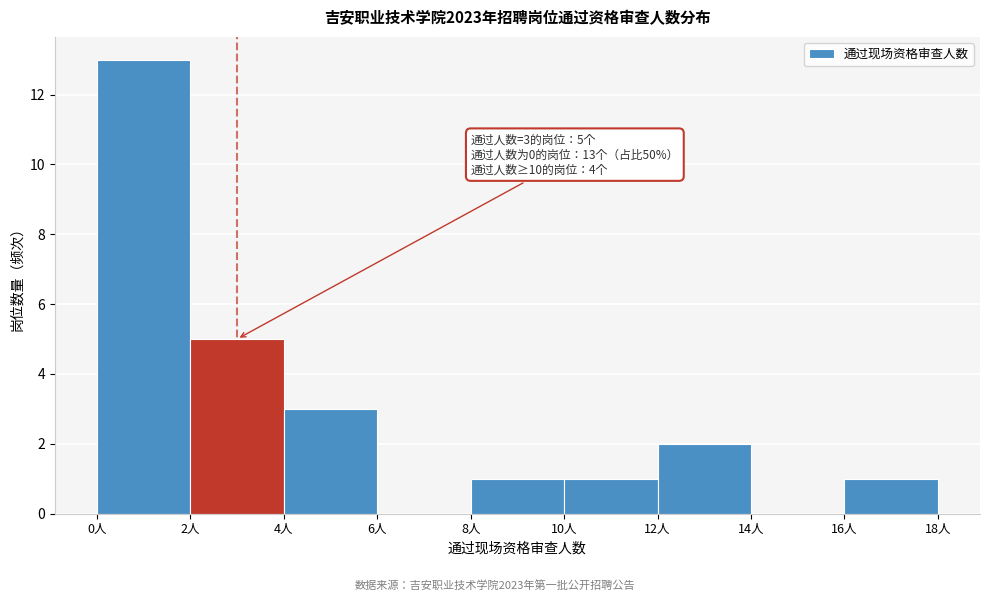

Over which range of the x-axis is the bar tallest?

0 to 2